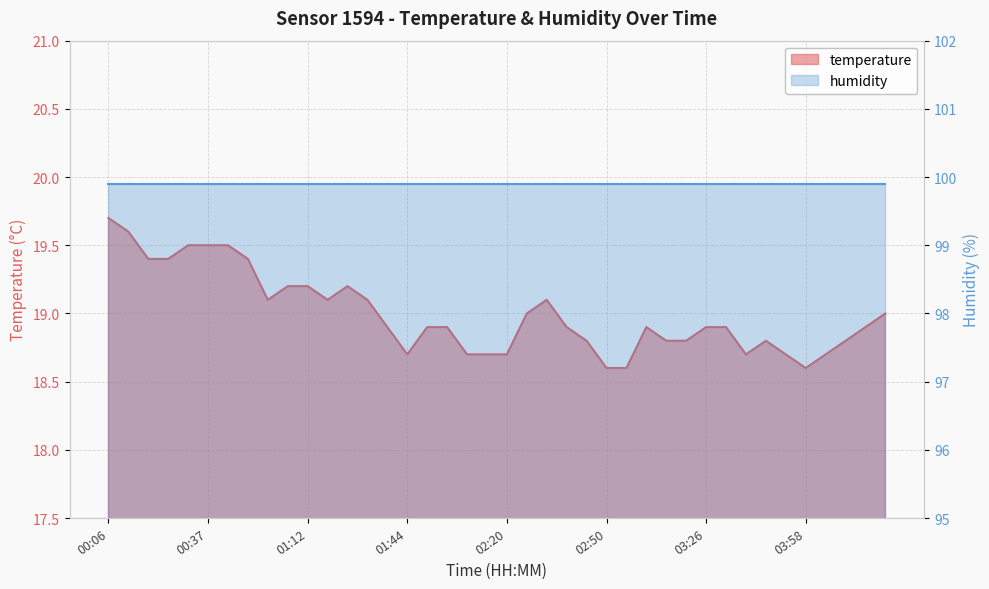

What is the change in value from 03:07 to 03:58?

-0.3